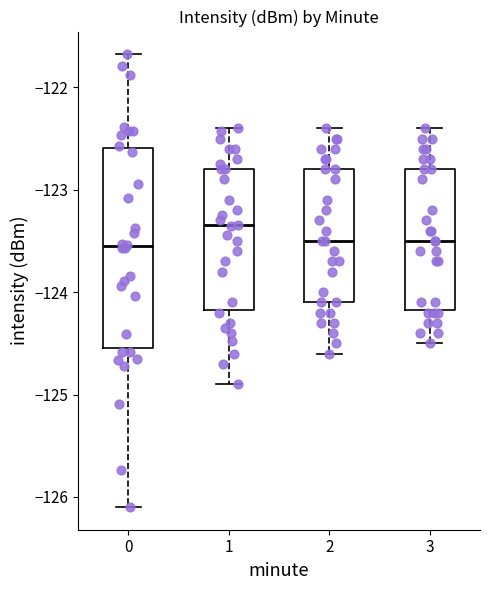

Reading left to right, transcribe this box plot: for each box, give where its median line is, the range the box spans, and where its two whiskers end, as read against the y-axis. The values are not printed on the chart, so give them approximately, as read against the axis.

0: median -123.6, box -124.5 to -122.6, whiskers -126.1 to -121.7
1: median -123.3, box -124.2 to -122.8, whiskers -124.9 to -122.4
2: median -123.5, box -124.1 to -122.8, whiskers -124.6 to -122.4
3: median -123.5, box -124.2 to -122.8, whiskers -124.5 to -122.4